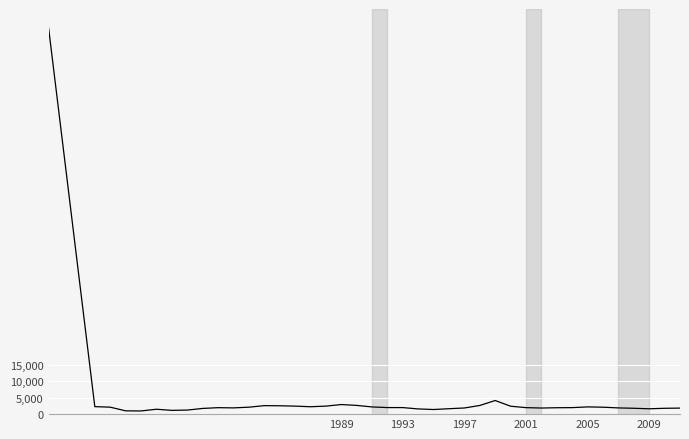

How many series are shown in this chart?

1